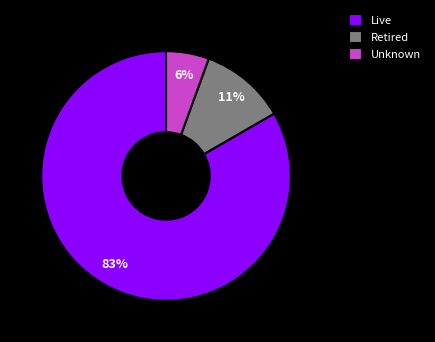

To the nearest percent, what portion does Retired represent?

11%